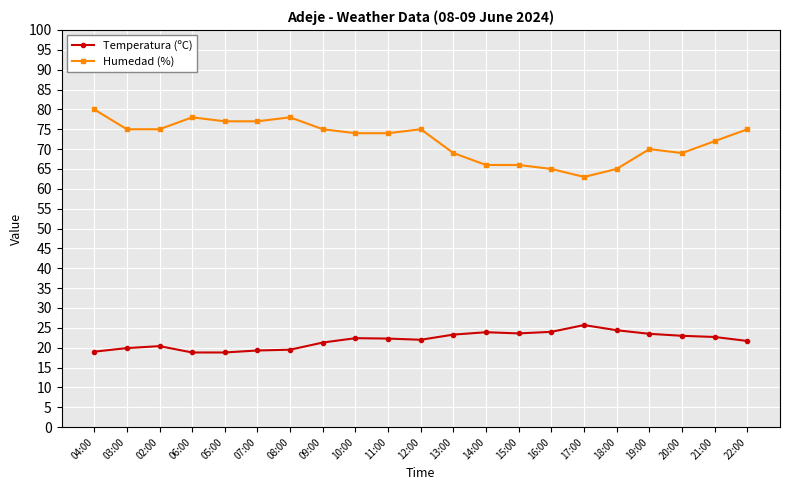

At how many categories does at least one series exceed 37?

21